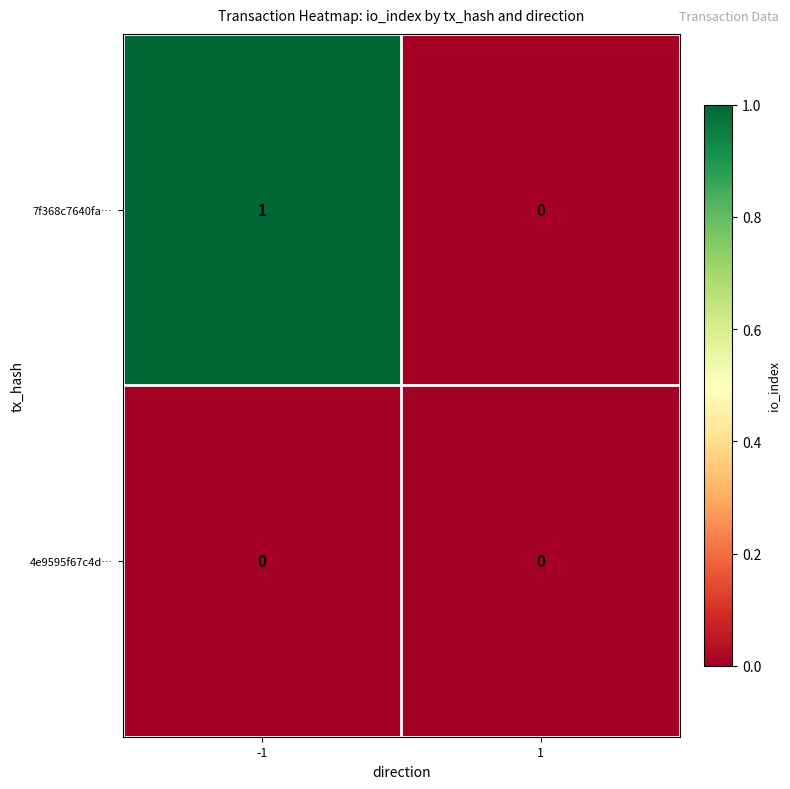

List the series in order of their peak value, highest first.

7f368c7640fa…, 4e9595f67c4d…